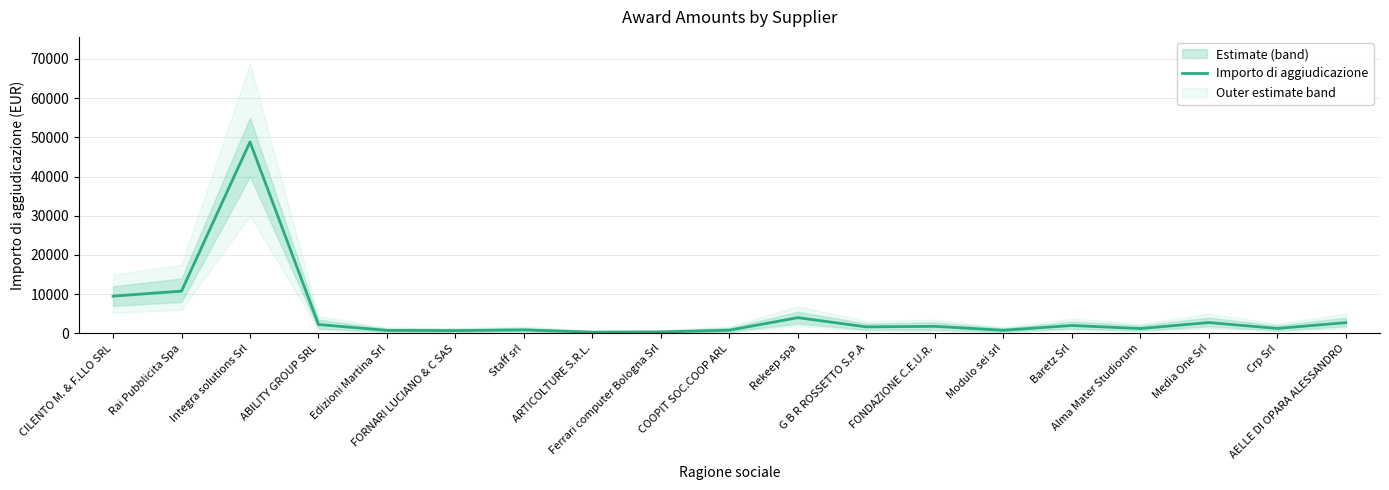

What is the change in value from Edizioni Martina Srl to Baretz Srl?

+1242.3